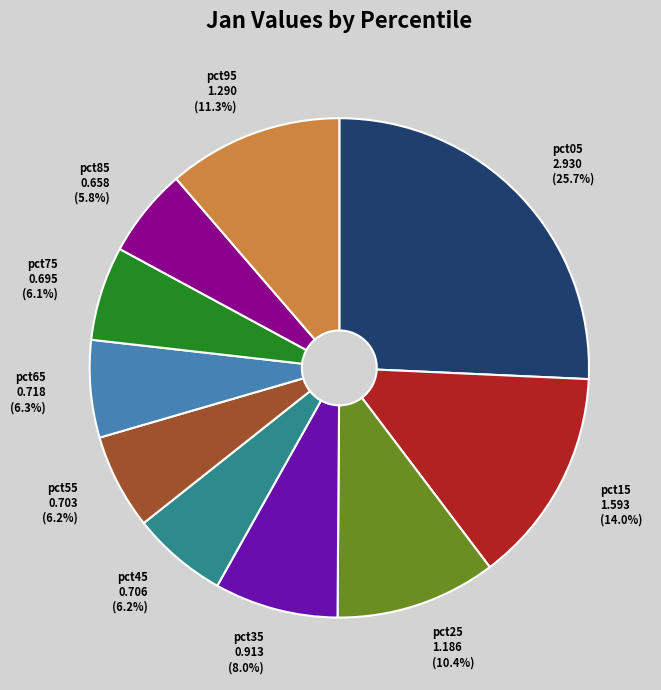

Count the number of slices in the pie.

10